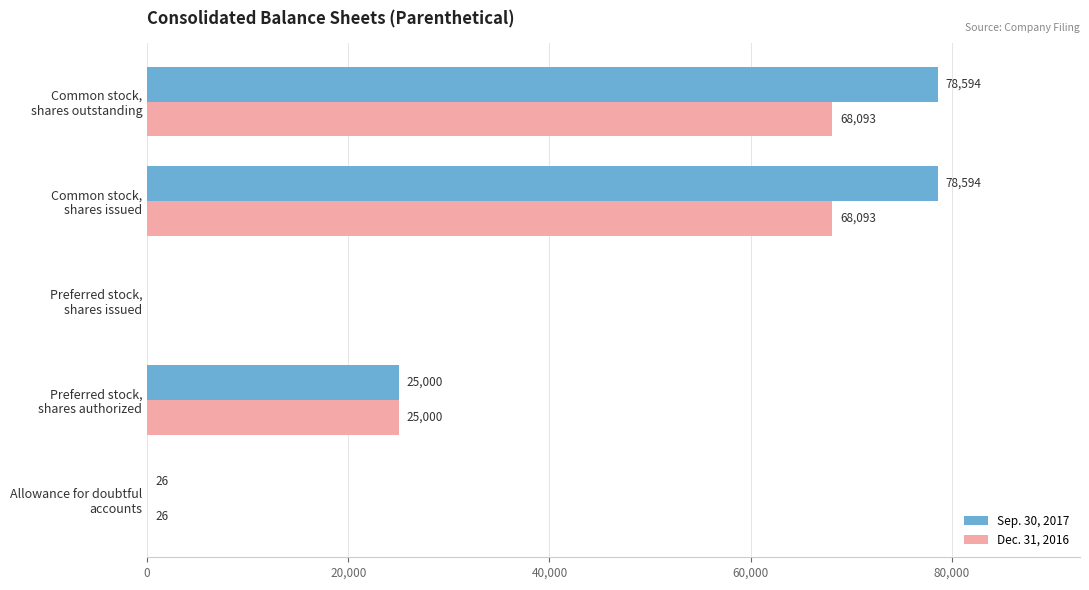

What is the maximum value shown in the chart?

78594